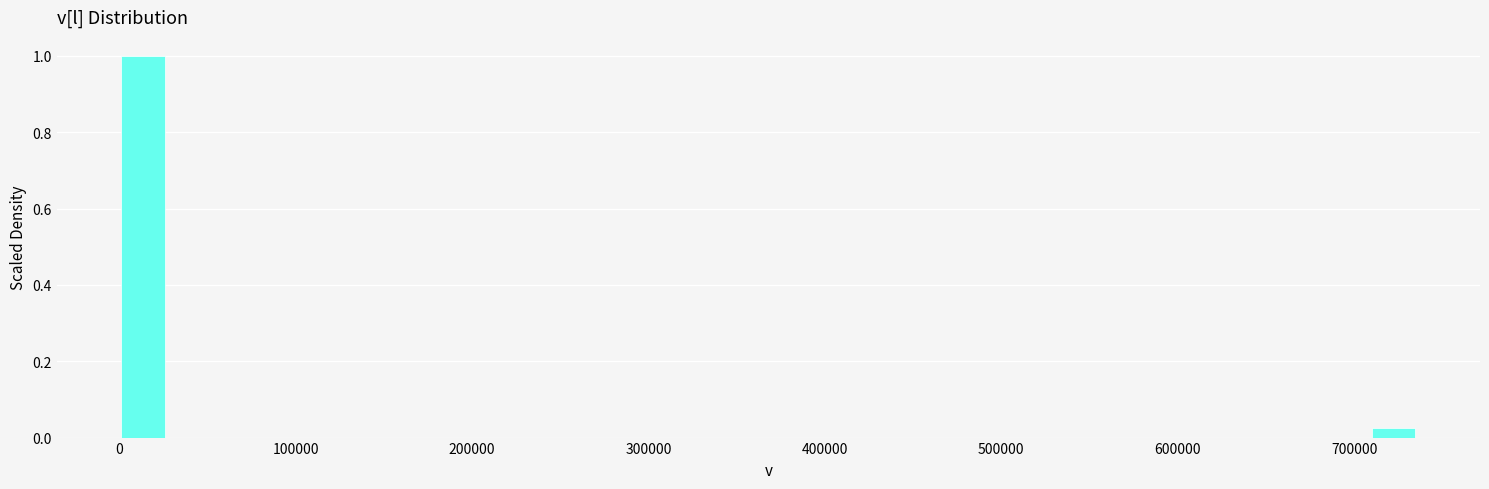

Around what value on the x-axis is the tallest bar? Give the approximate position of its centre, as read against the axis.

10000